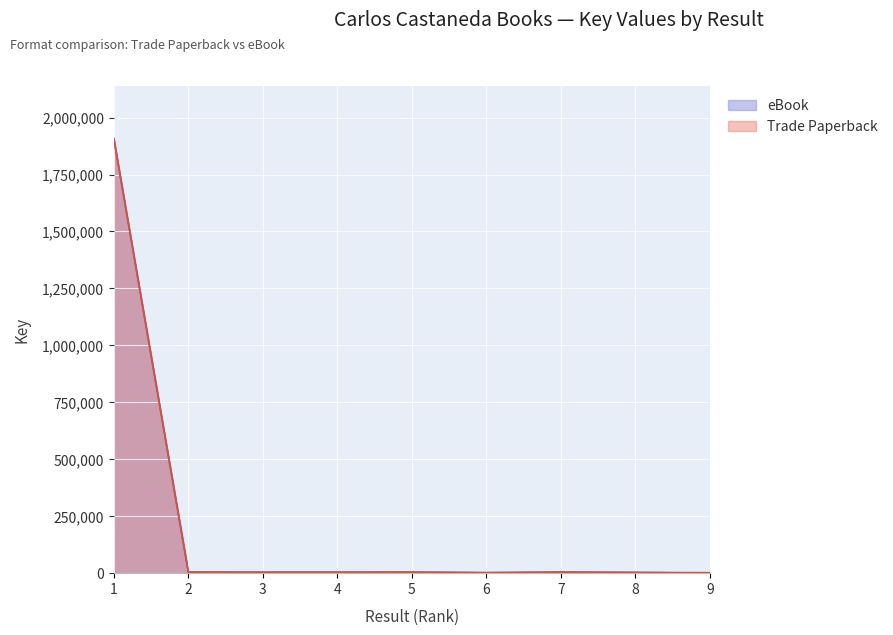

Is it true that eBook equals 6872 at 2?

False